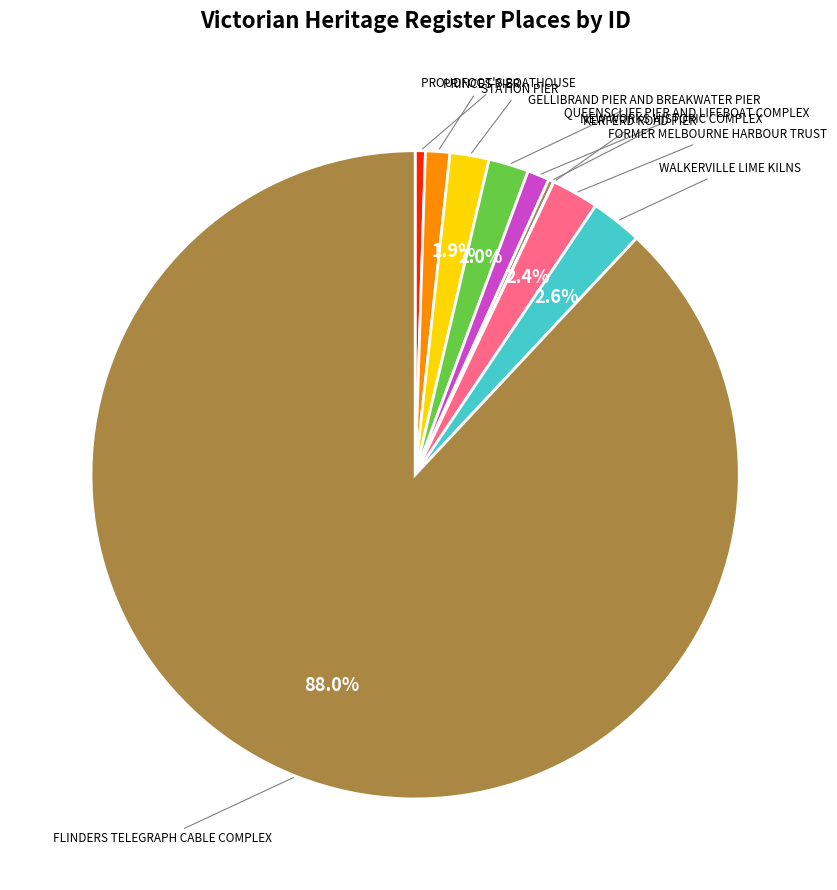

To the nearest percent, what is the difference between the largest and smallest slice percentages?

88%